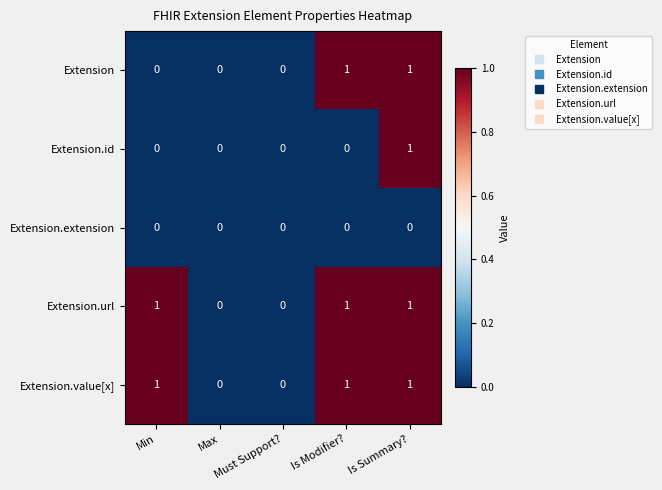

Count the Extension values in the range 0 to 1.

5